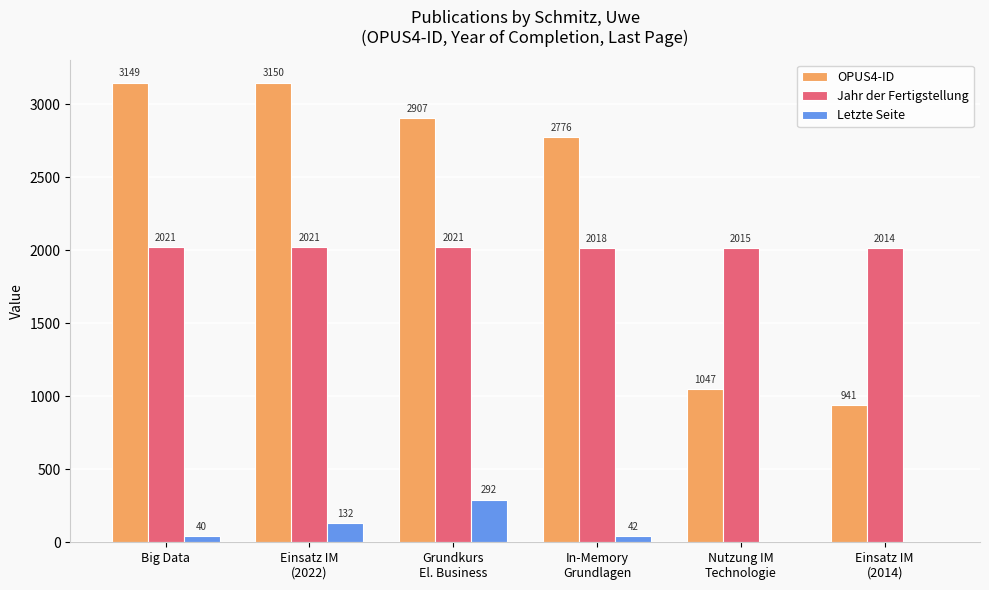

Which label corresponds to the largest value in the chart?

Einsatz IM
(2022)